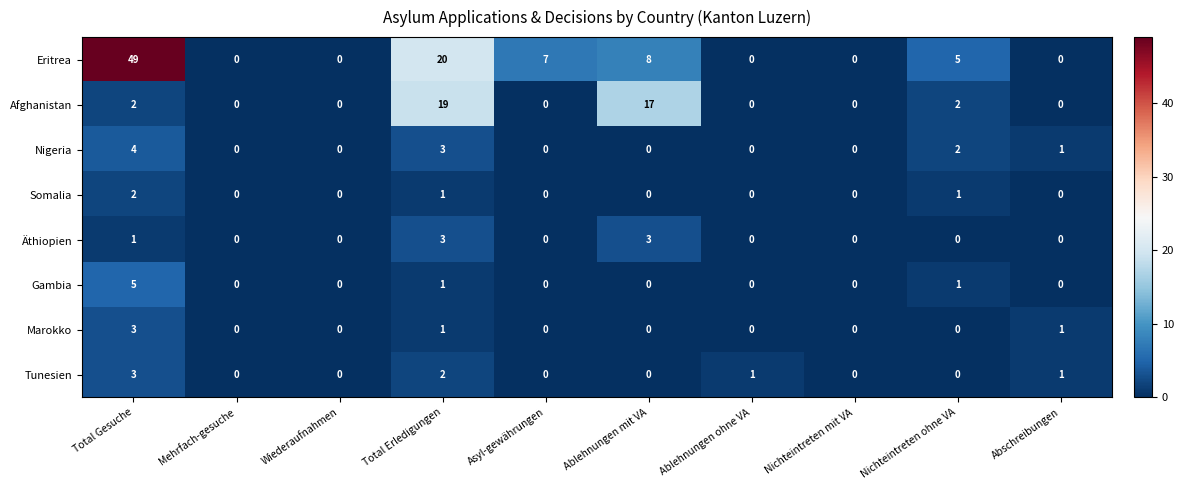

What is the maximum value for Tunesien?

3